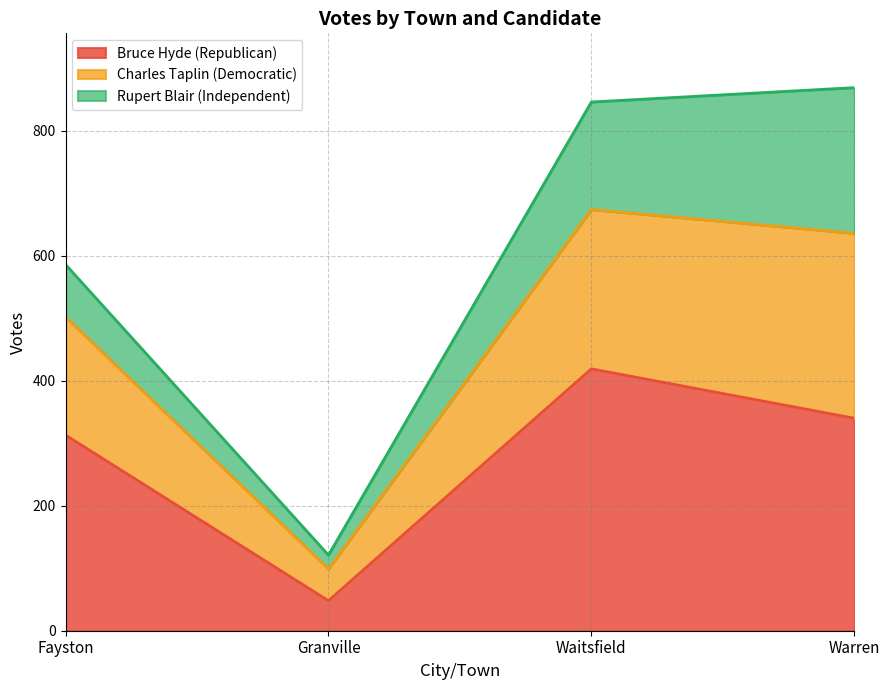

List the labels in order of Bruce Hyde (Republican) value, largest first.

Waitsfield, Warren, Fayston, Granville